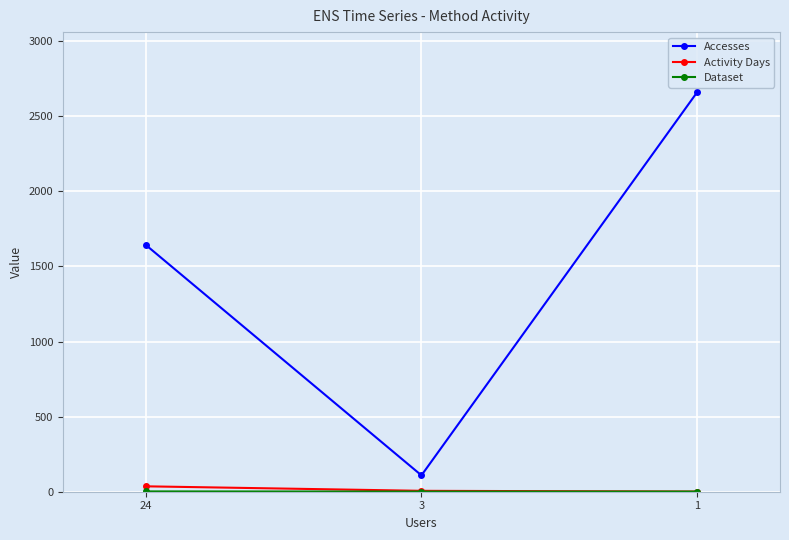

Which label corresponds to the largest value in the chart?

1